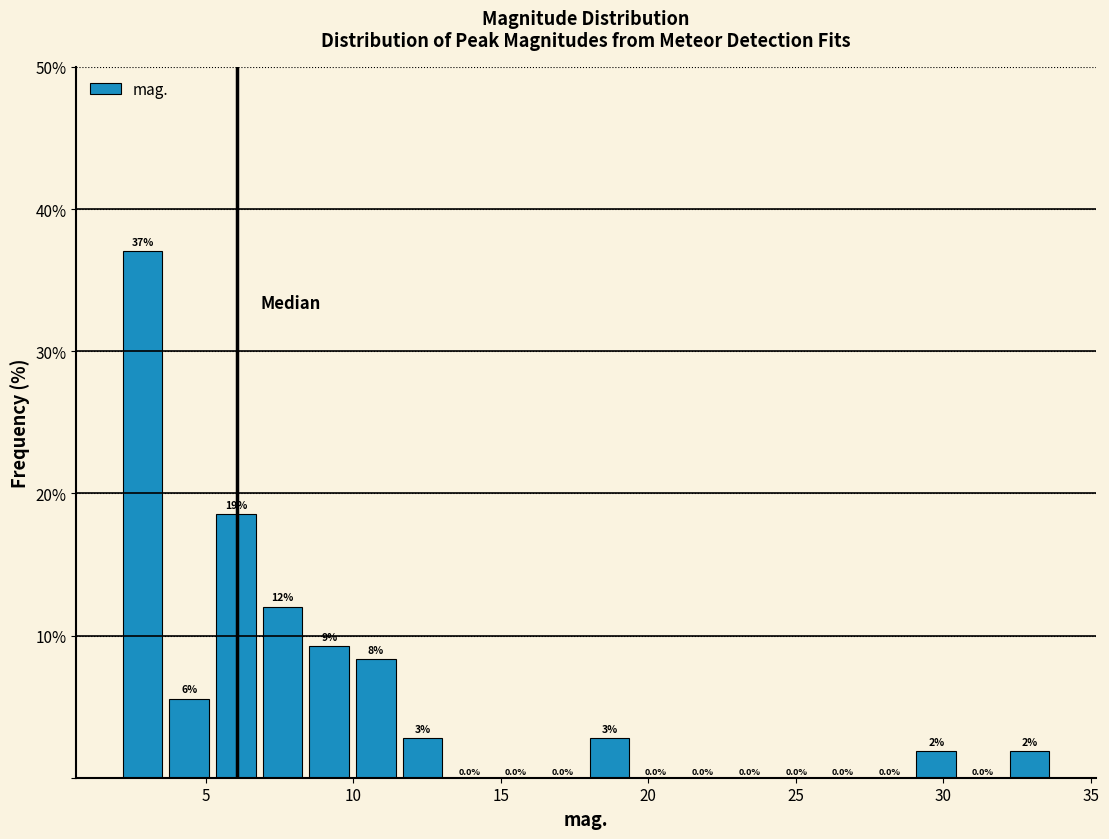

Around what value on the x-axis is the tallest bar? Give the approximate position of its centre, as read against the axis.

3.0